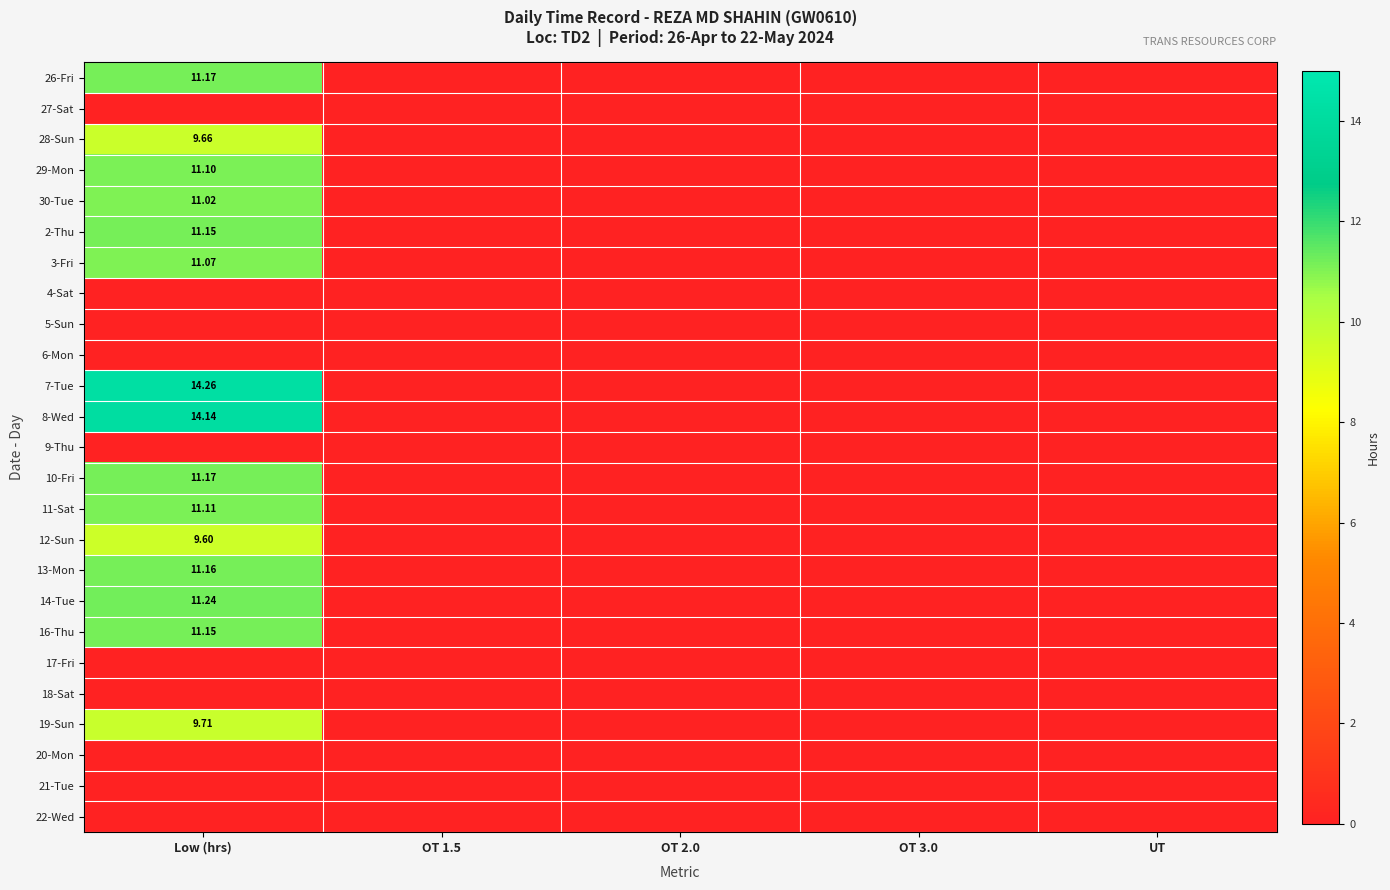

What is the total value across all series at Low (hrs)?

168.7